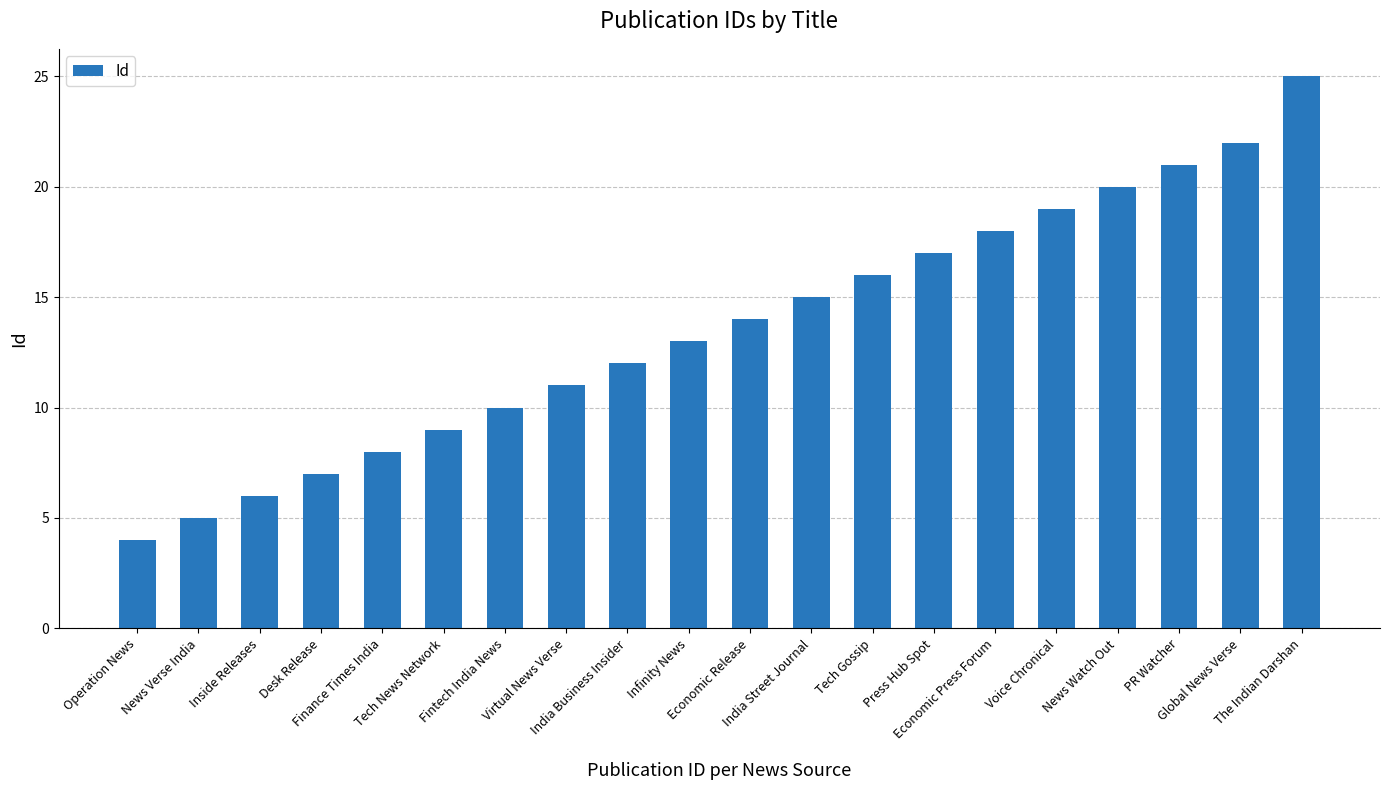

What is the difference between the values at Tech News Network and News Verse India?

4